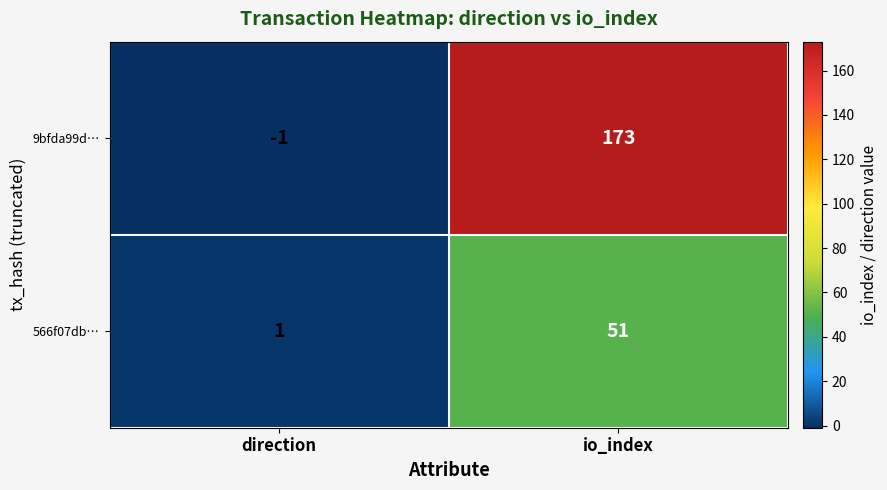

The 9bfda99d… series shows 173 at io_index. True or false?

True